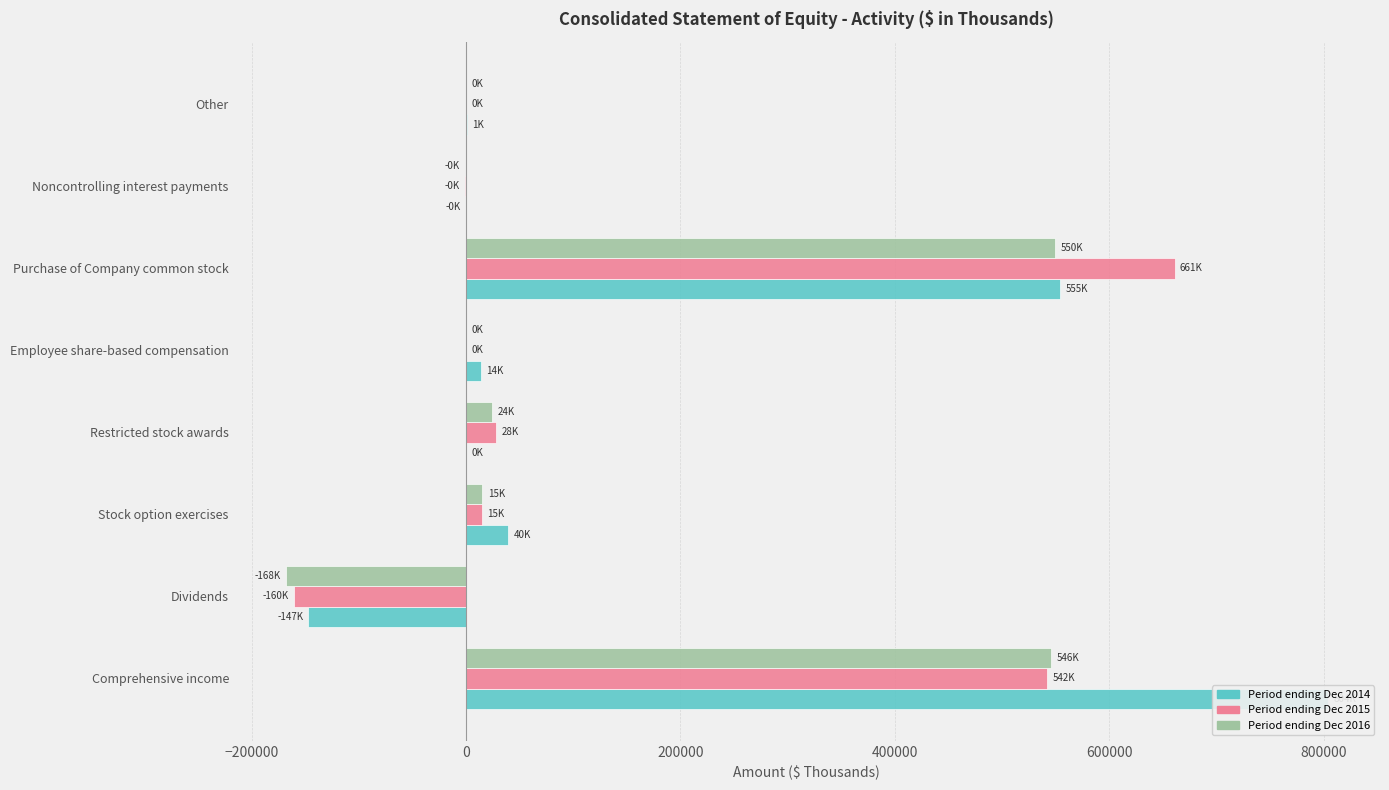

How many categories are shown in the chart?

8